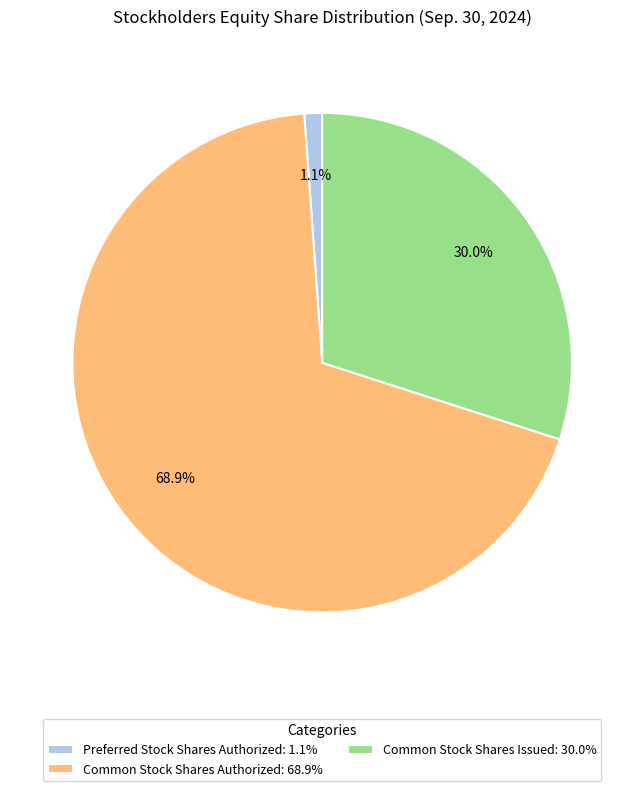

What percentage do Common Stock Shares Issued: 30.0% and Preferred Stock Shares Authorized: 1.1% together represent?

31.1%